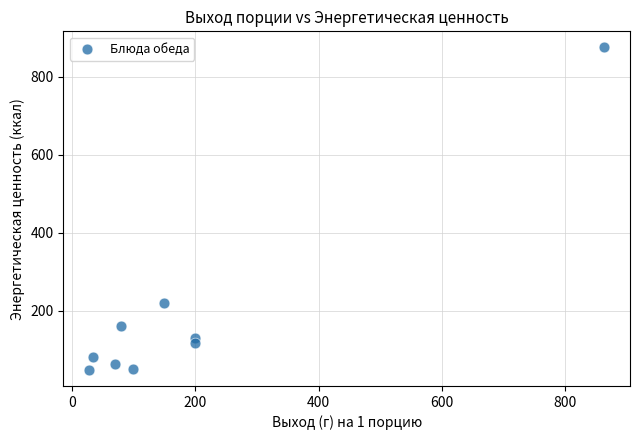

What Y value in the scatter plot is closest to 461?

219.6